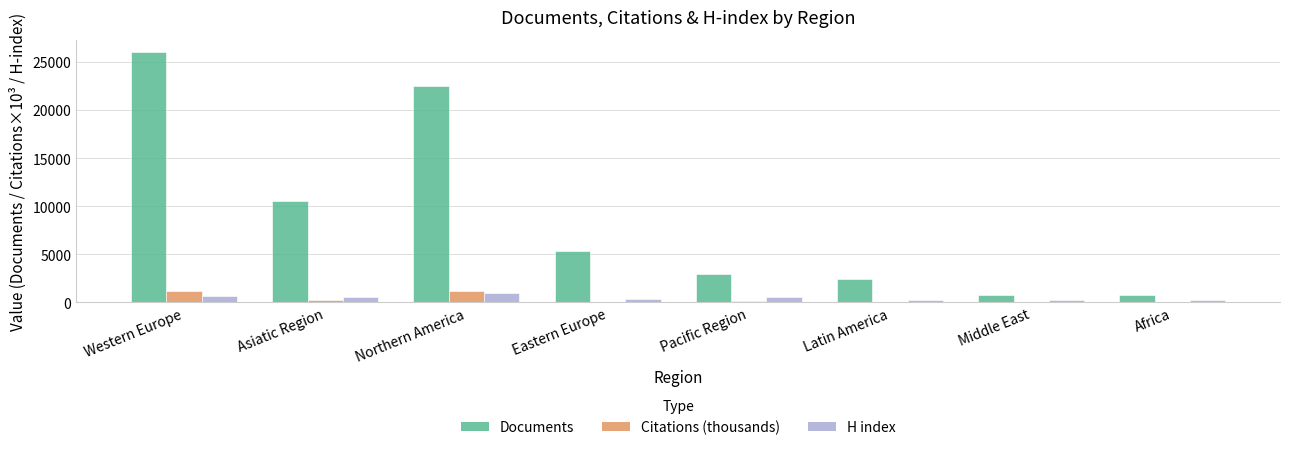

True or false: Documents has a value of 22564.0 at Northern America.

True